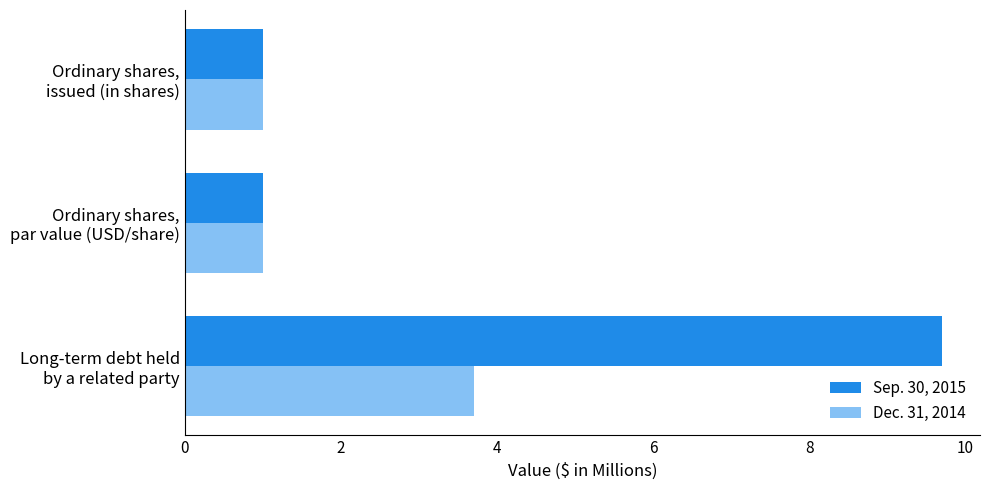

Which series has the largest total across all categories?

Sep. 30, 2015